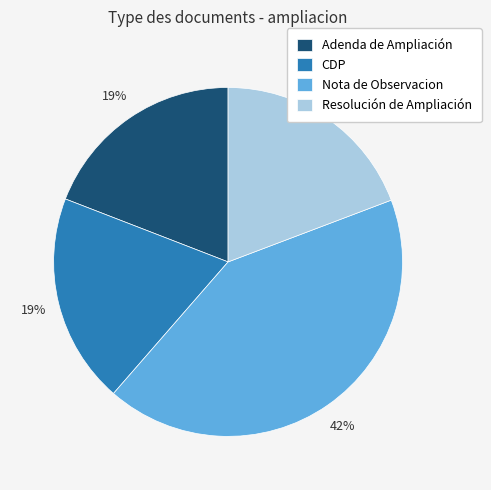

Is Nota de Observacion the majority of the pie?

No